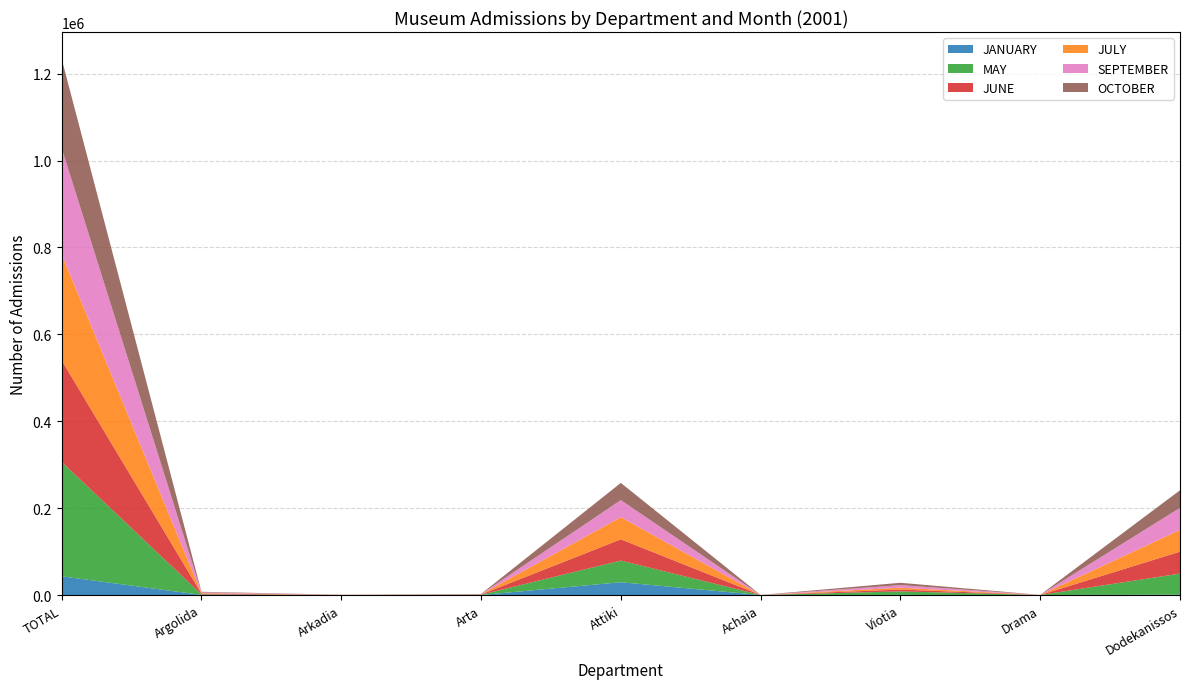

Reading left to right, list all the values displayed in this chart.

JANUARY: 43065	255	45	48	29471	10	269	21	816
MAY: 263316	1319	142	698	49821	35	8122	54	48531
JUNE: 233936	1724	90	486	48958	12	4215	84	50511
JULY: 244411	1157	209	275	50968	17	4225	52	49943
SEPTEMBER: 244018	1713	114	518	39225	51	5938	53	50846
OCTOBER: 205493	1300	132	427	39623	16	5428	53	40525